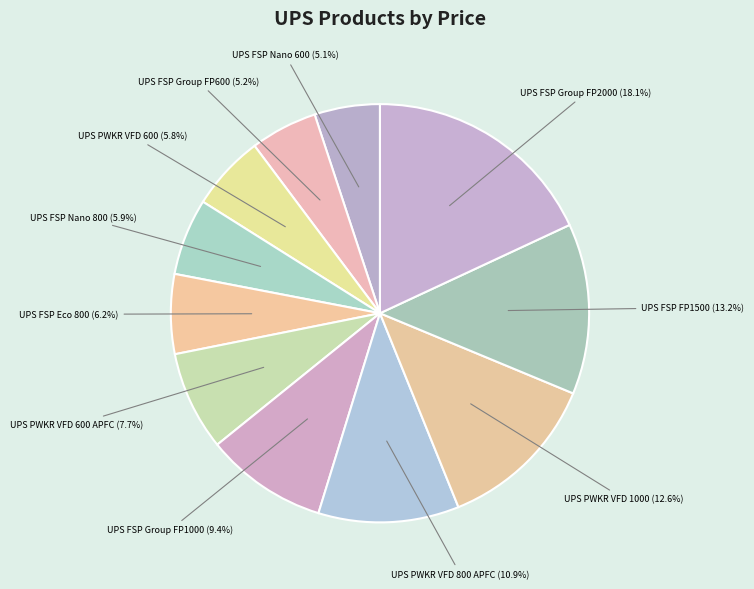

Does UPS FSP Group FP600 account for over 50% of the chart?

No